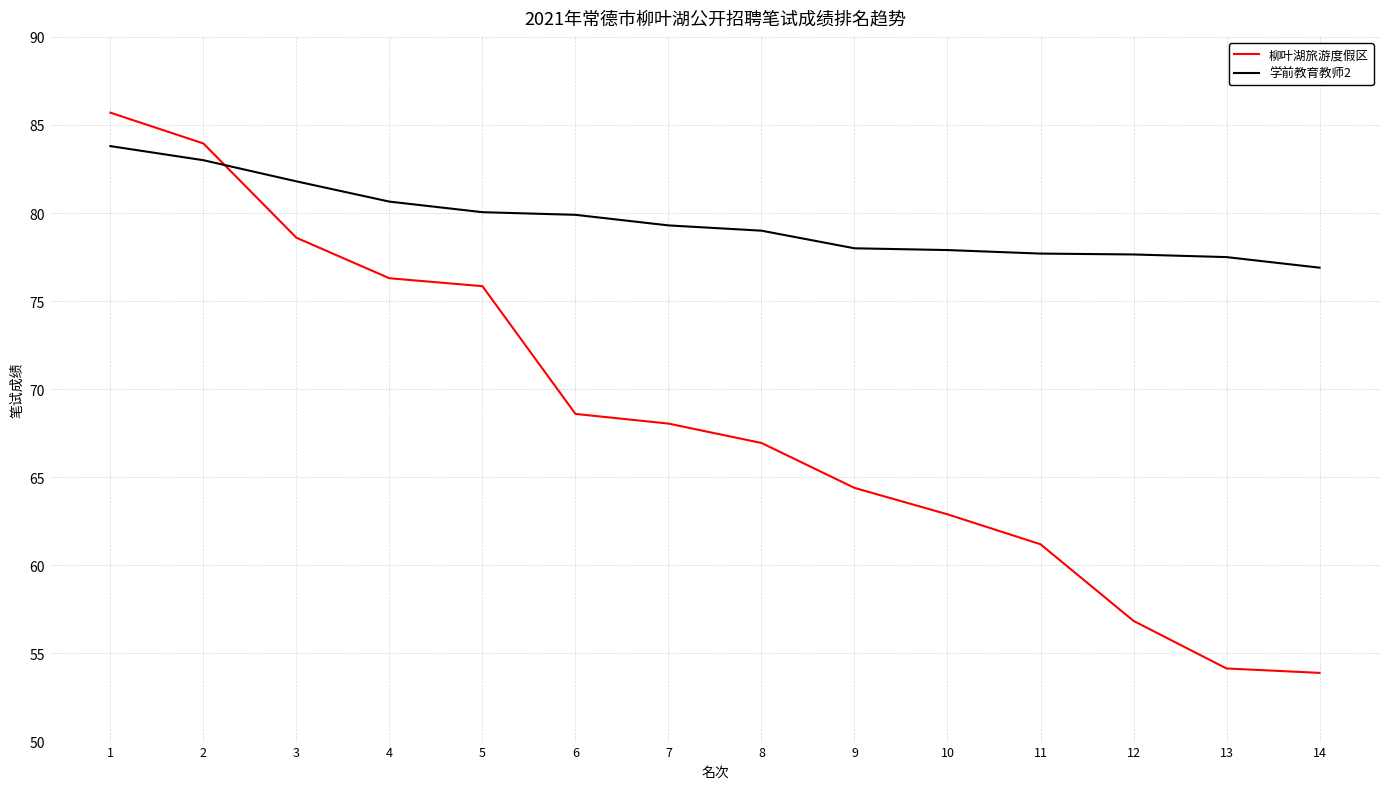

Which series has the largest range (max minus min)?

柳叶湖旅游度假区